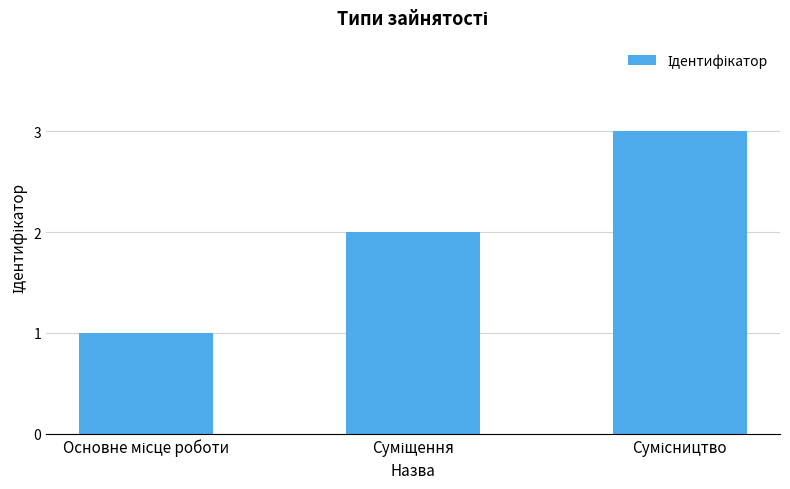

What is the value of the 3rd bar from the left?

3